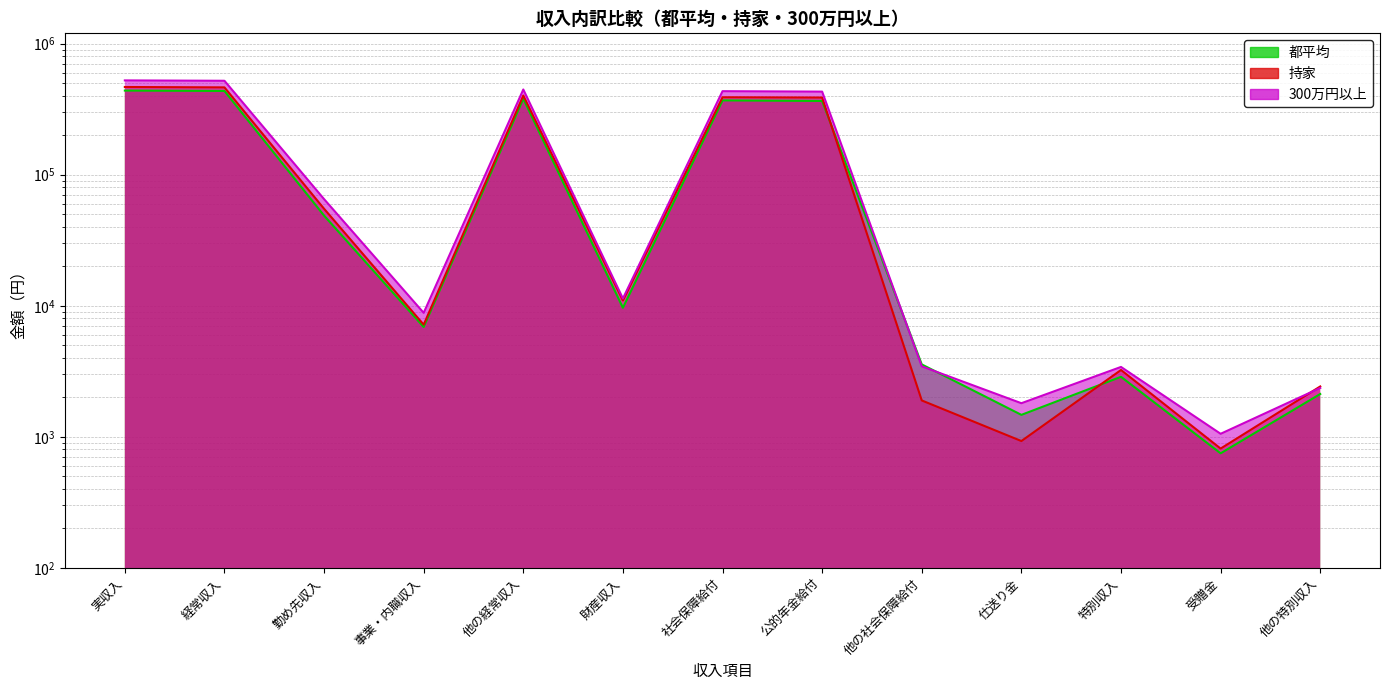

What is the value of the 都平均 point at the 13th from the left?

2121